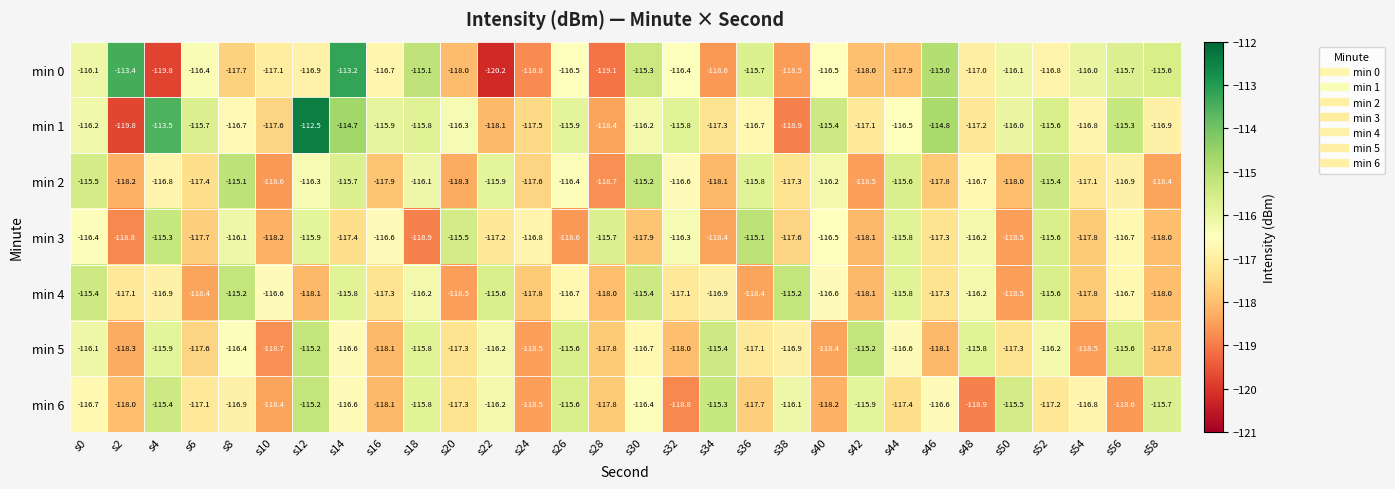

What is the sum of all min 5 values?

-3507.7